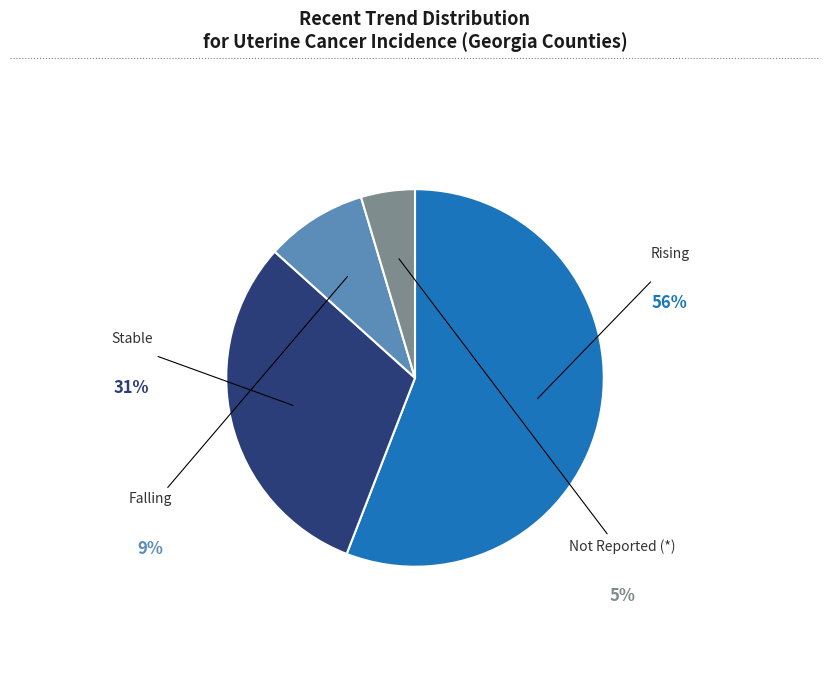

To the nearest percent, what is the average slice percentage?

25%